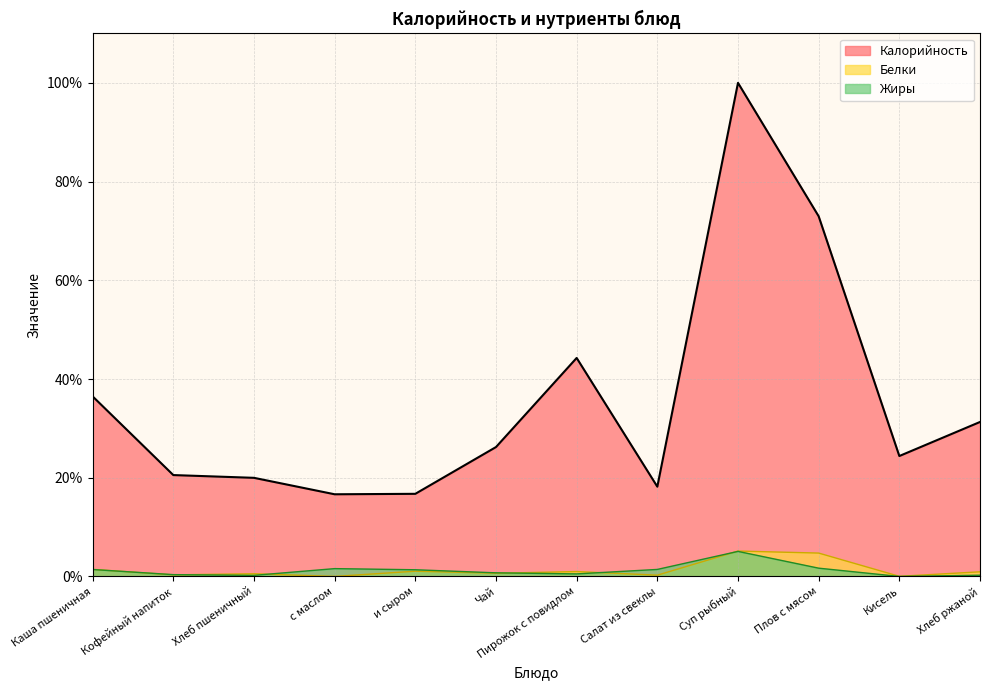

True or false: Белки has more than 2 points higher than both neighbors.

True